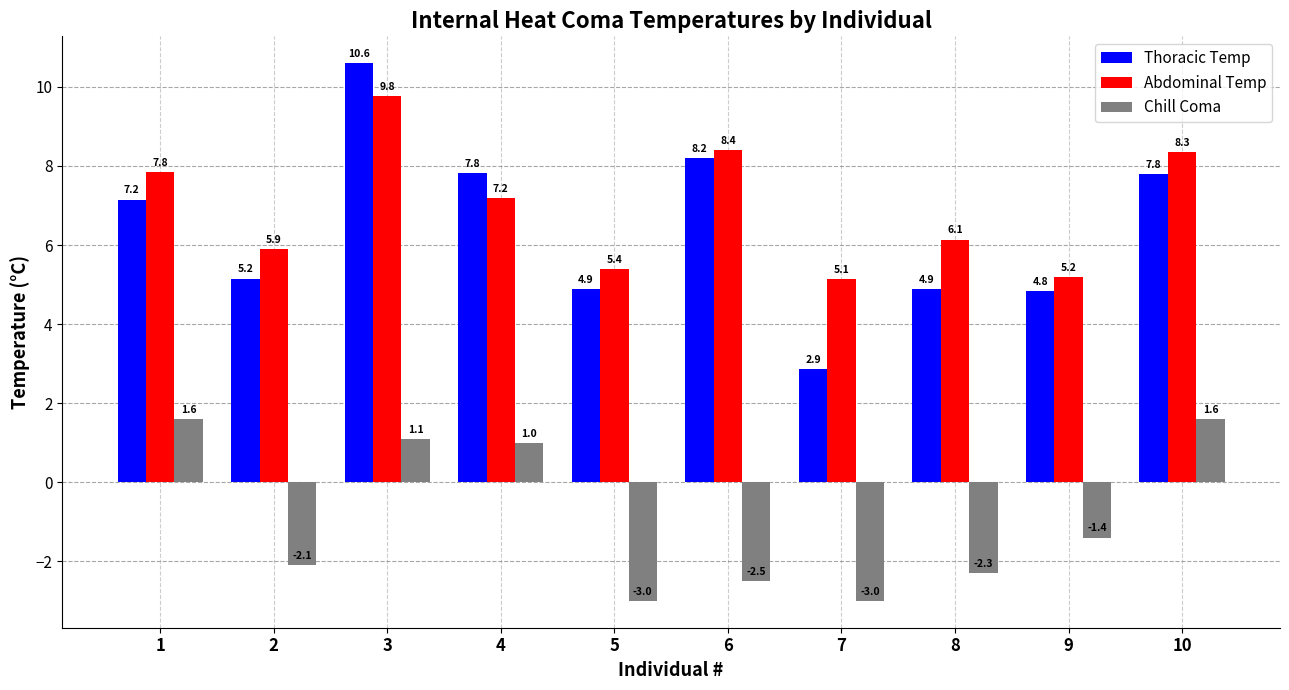

The value of Abdominal Temp at 4 is 7.2. True or false?

True